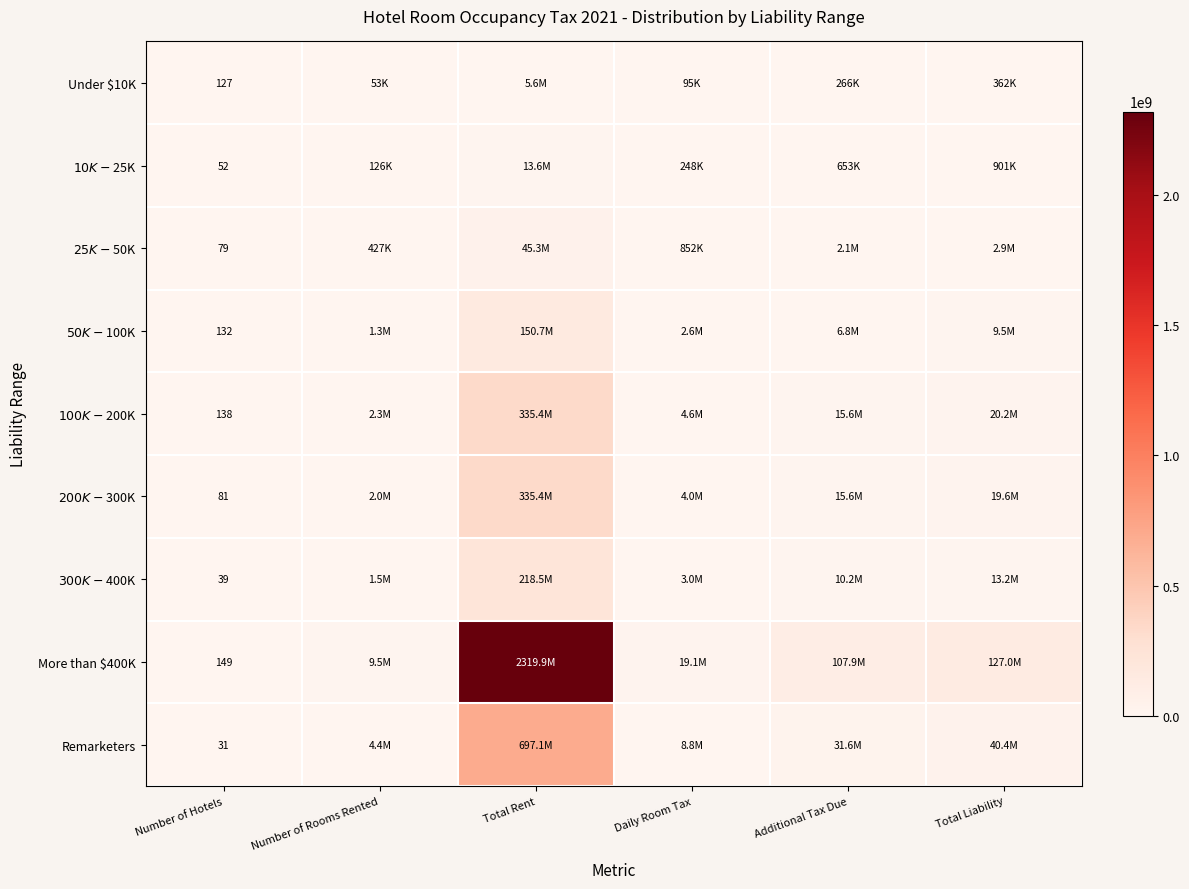

Where does the $10K - $25K series first go above 653350?

Total Rent